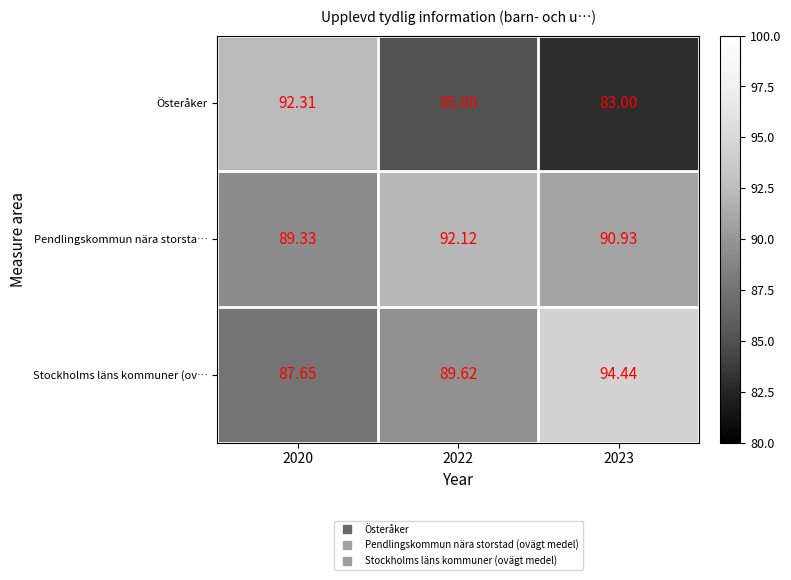

Rank the series at 2023 from highest to lowest value.

Stockholms läns kommuner (ov…, Pendlingskommun nära storsta…, Österåker